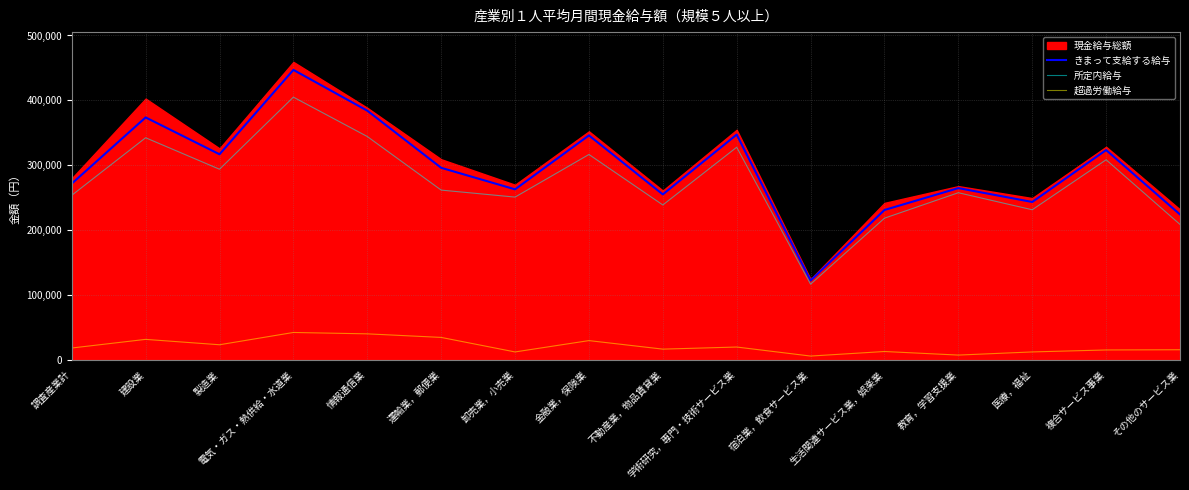

True or false: きまって支給する給与 has more than 1 interior local peaks.

True